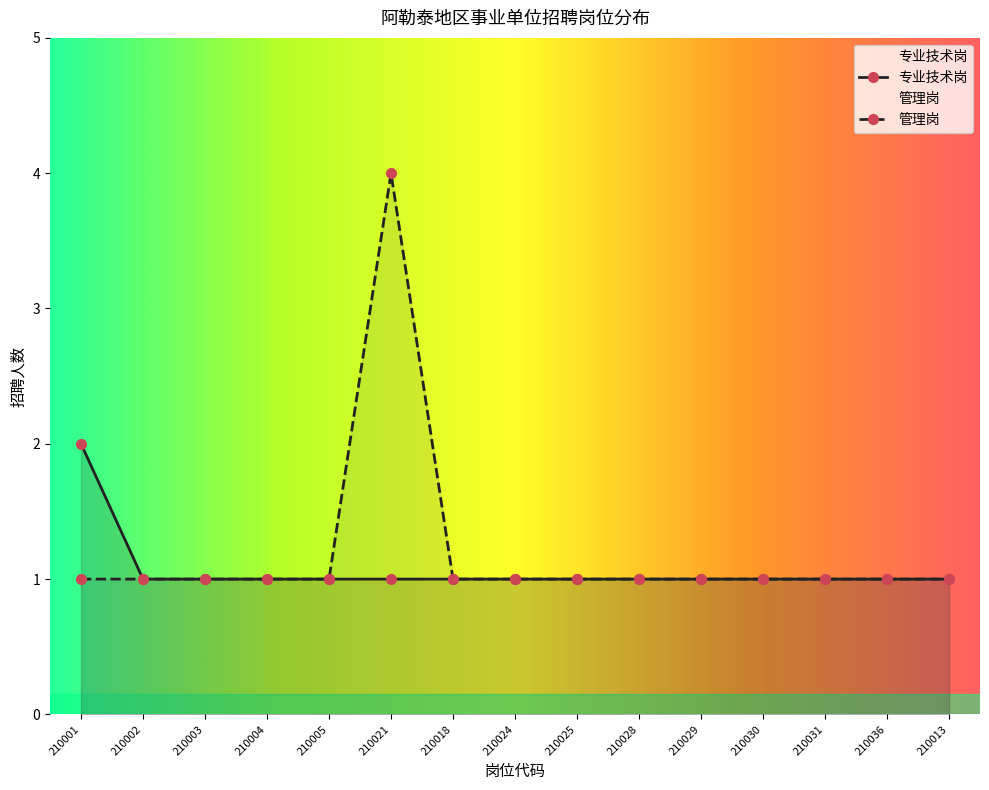

How many lines are shown in the chart?

2